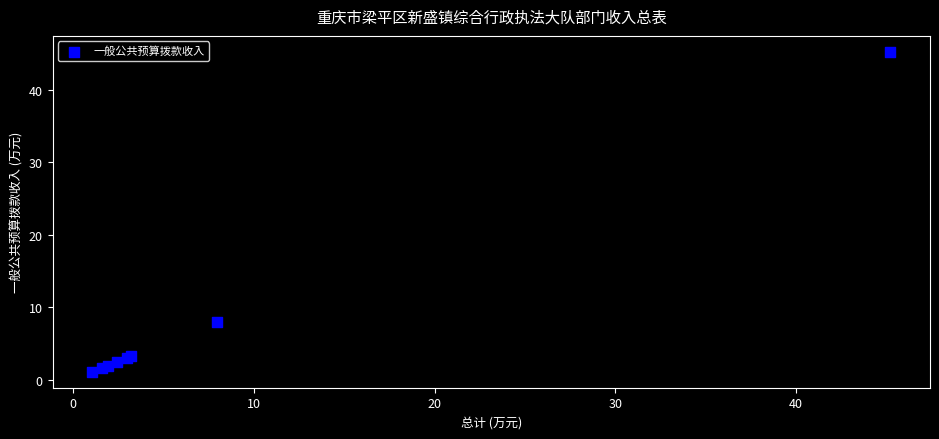

What Y value in the scatter plot is closest to 23?

8.0